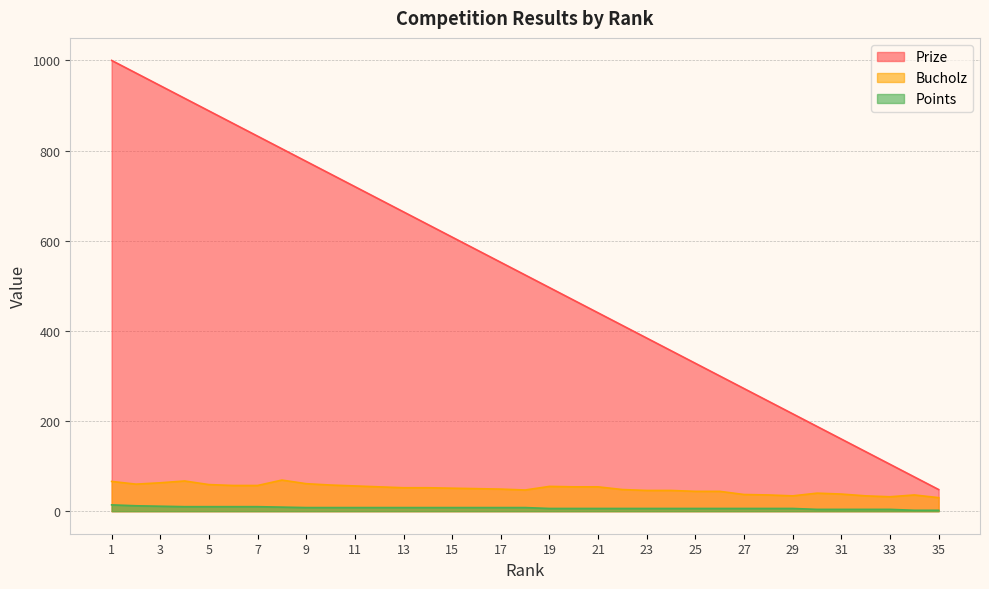

At which label does Bucholz reach its peak?

8